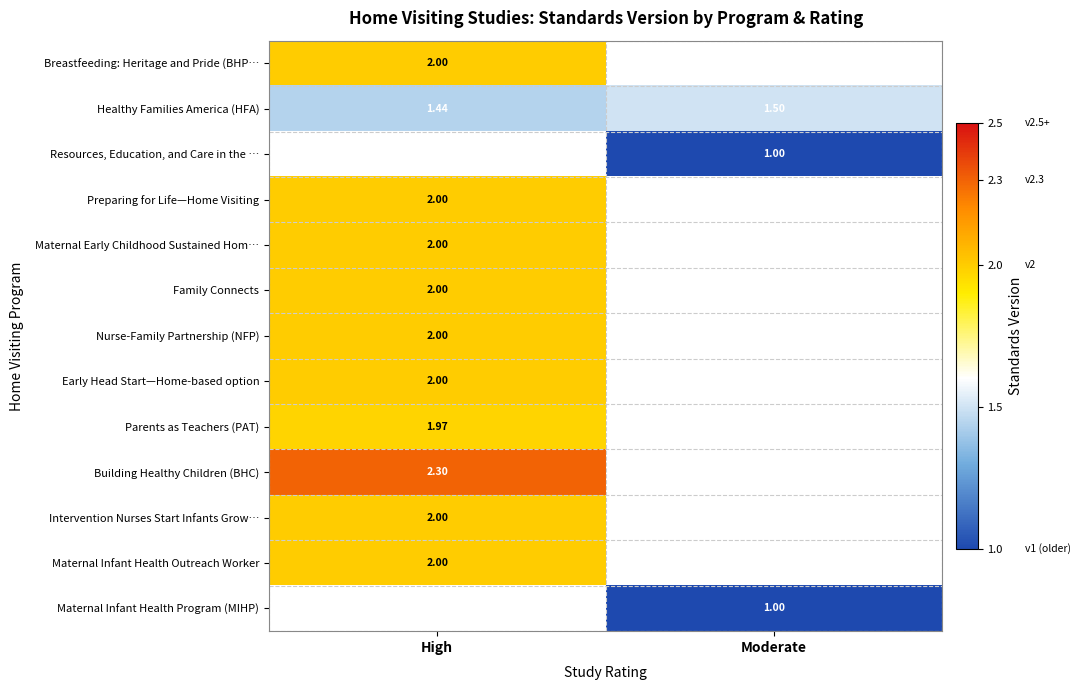

What is the lowest value of the Maternal Infant Health Outreach Worker series?

2.0